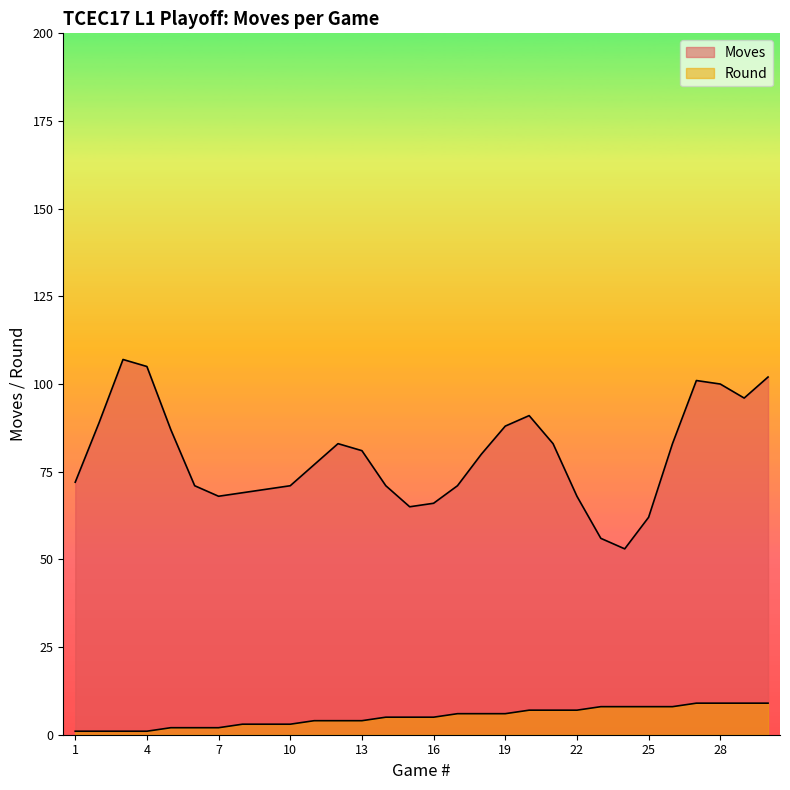

At which category does the chart reach its peak across all series?

27